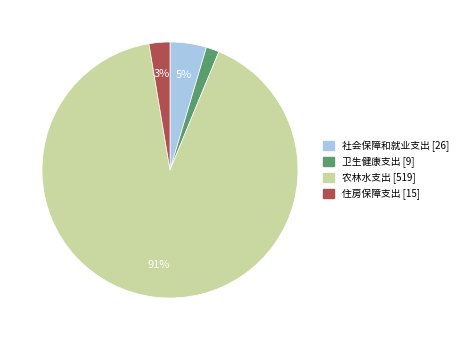

Approximately how many times larger is the value at 社会保障和就业支出 compared to 住房保障支出?

1.7